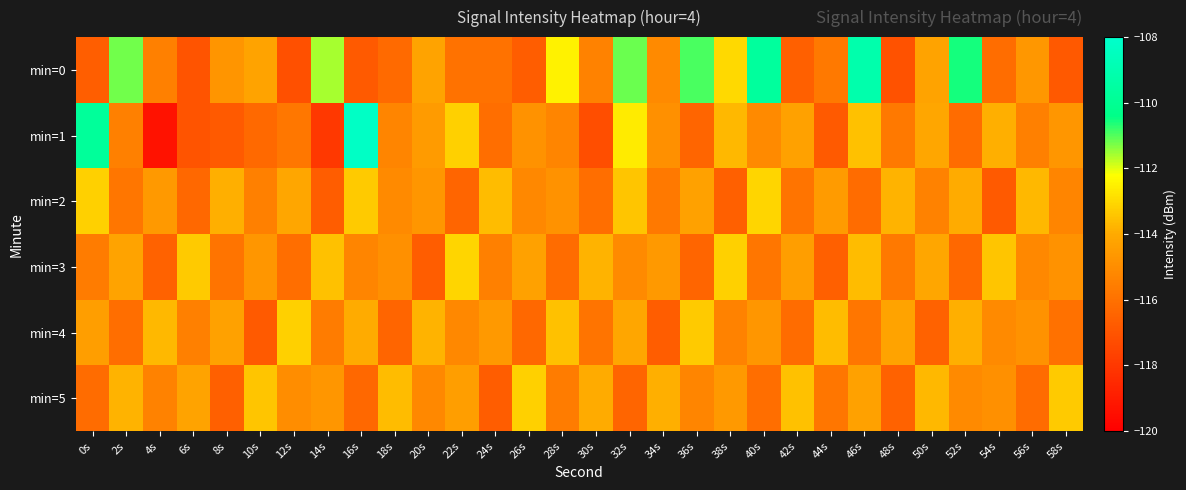

Which series has the largest total across all categories?

min=0